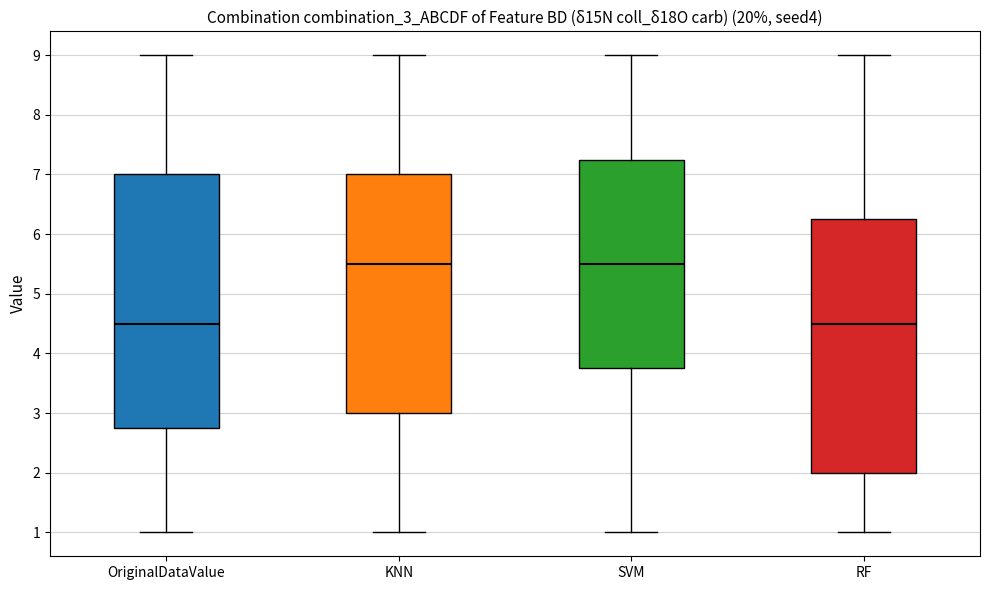

Where does the median line of the box for OriginalDataValue sit on the y-axis? The values are not printed on the chart, so give them approximately, as read against the axis.

4.5